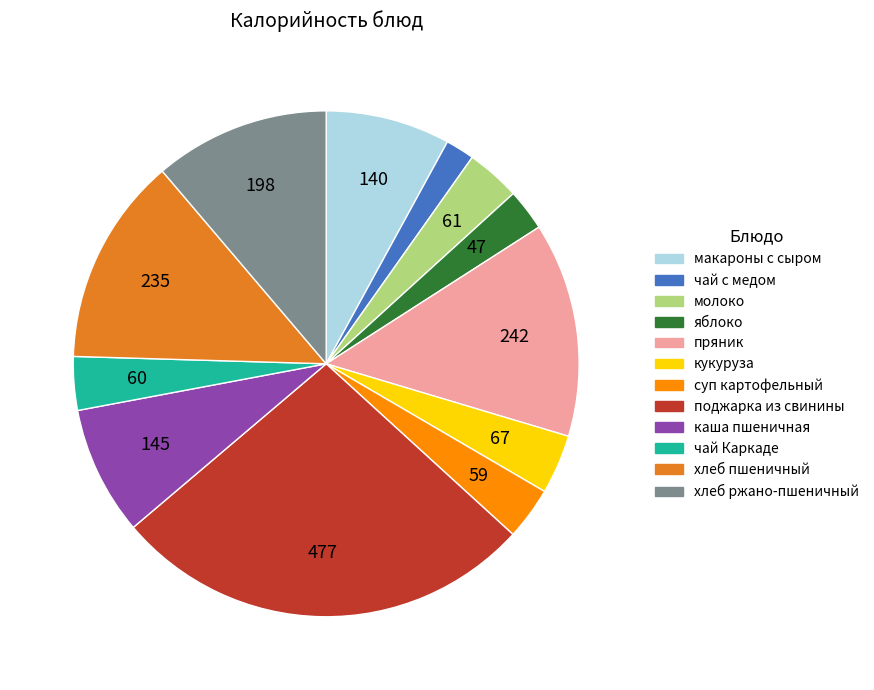

Does any single category account for the majority?

No